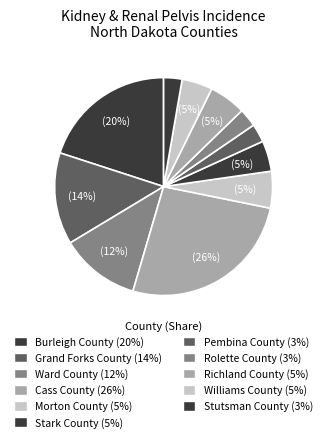

Rank the categories by value from highest to lowest.

Cass County, Burleigh County, Grand Forks County, Ward County, Morton County, Richland County, Stark County, Williams County, Pembina County, Rolette County, Stutsman County